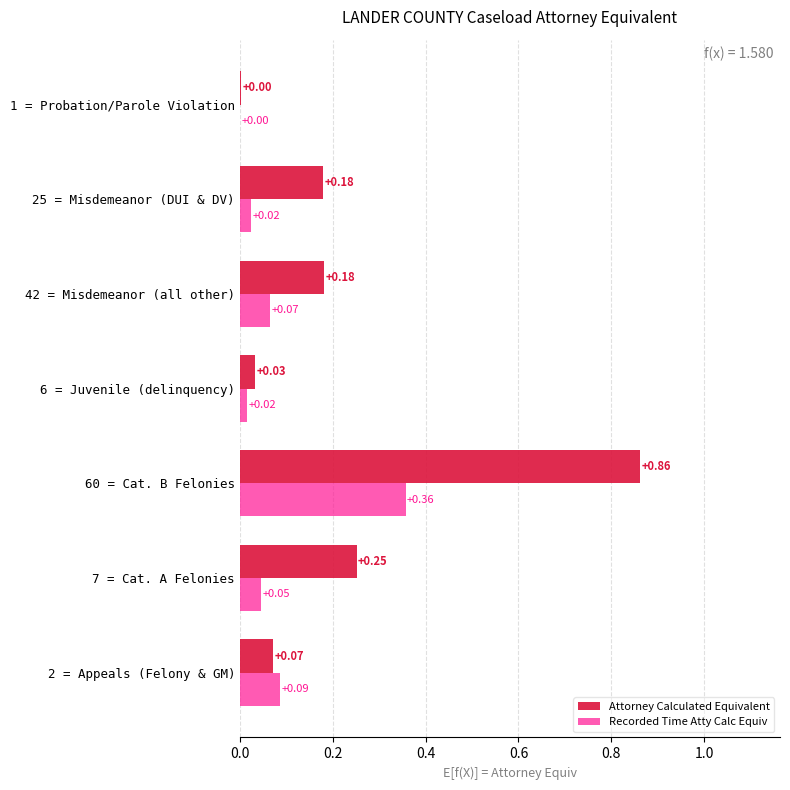

Is the value of Attorney Calculated Equivalent at 7 = Cat. A Felonies greater than the value of Recorded Time Atty Calc Equiv at 6 = Juvenile (delinquency)?

Yes